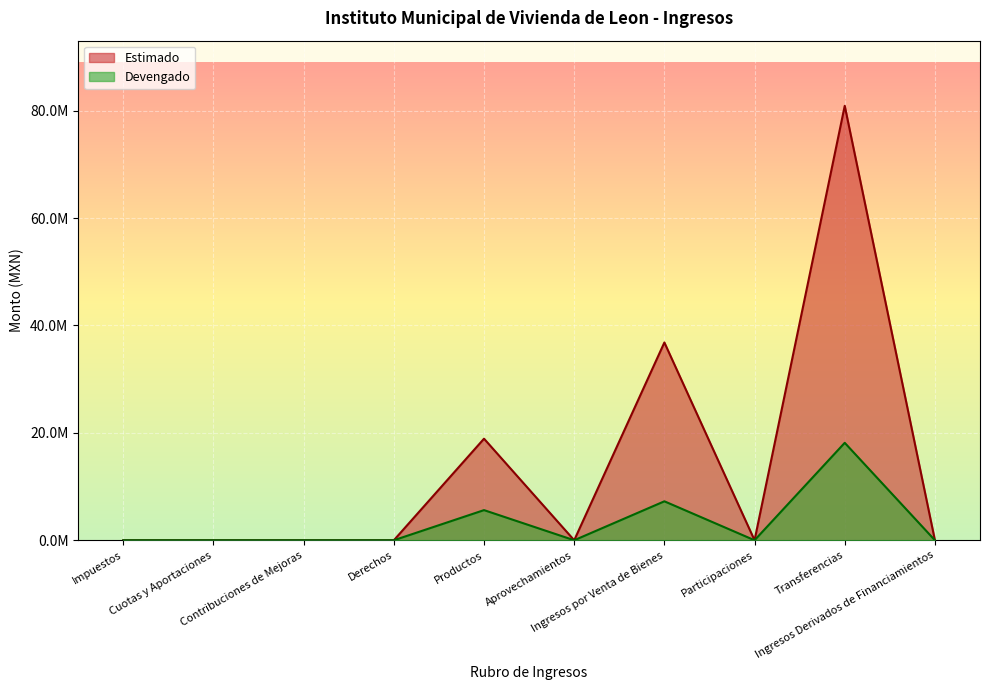

True or false: Estimado and Devengado intersect in this chart.

False